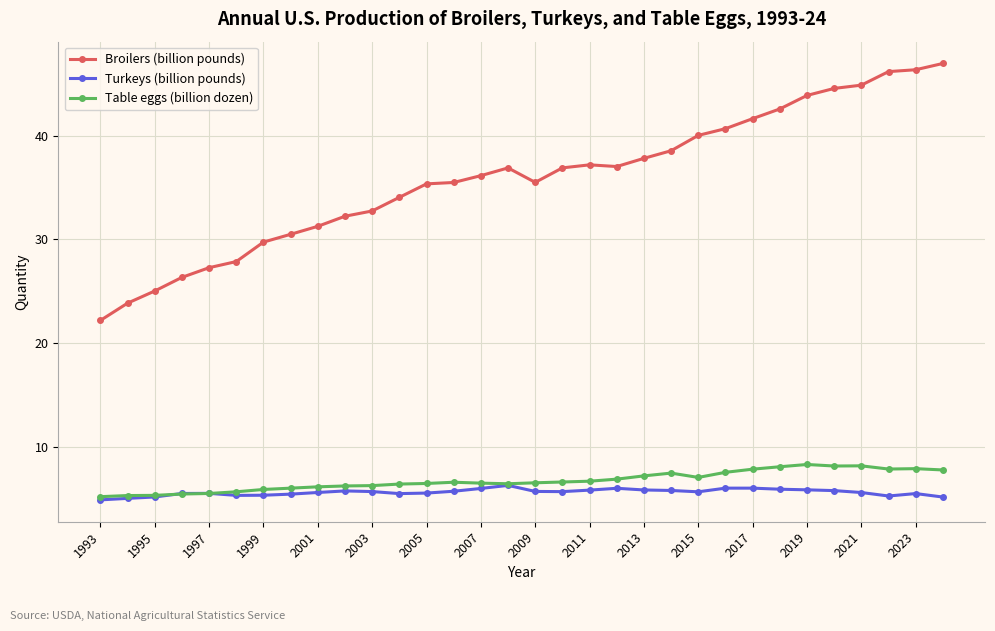

Which series has the largest total across all categories?

Broilers (billion pounds)